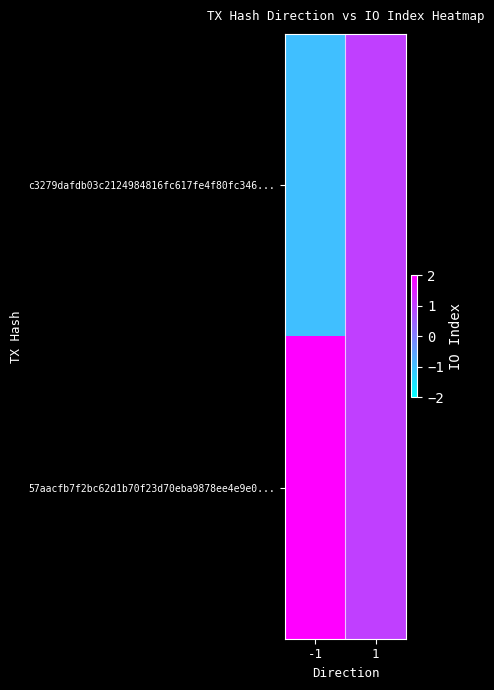

At 1, list the series in order from largest to smallest.

c3279dafdb03c2124984816fc617fe4f80fc346..., 57aacfb7f2bc62d1b70f23d70eba9878ee4e9e0...